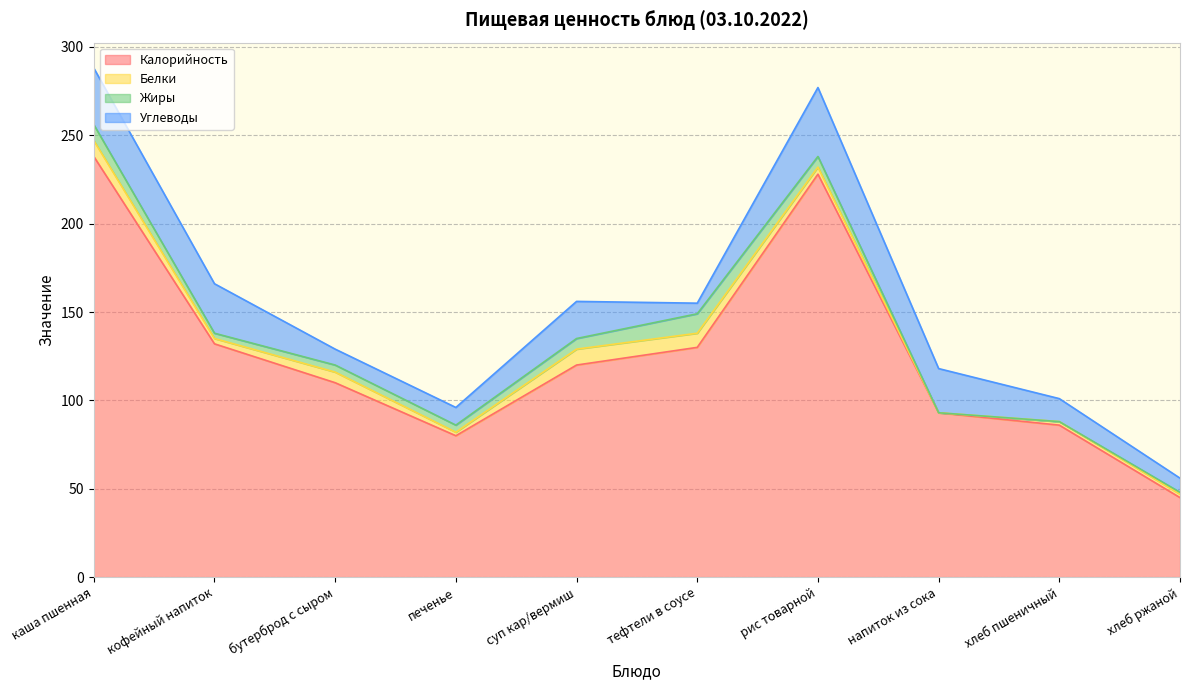

What is the difference between the Белки values at кофейный напиток and тефтели в соусе?

5